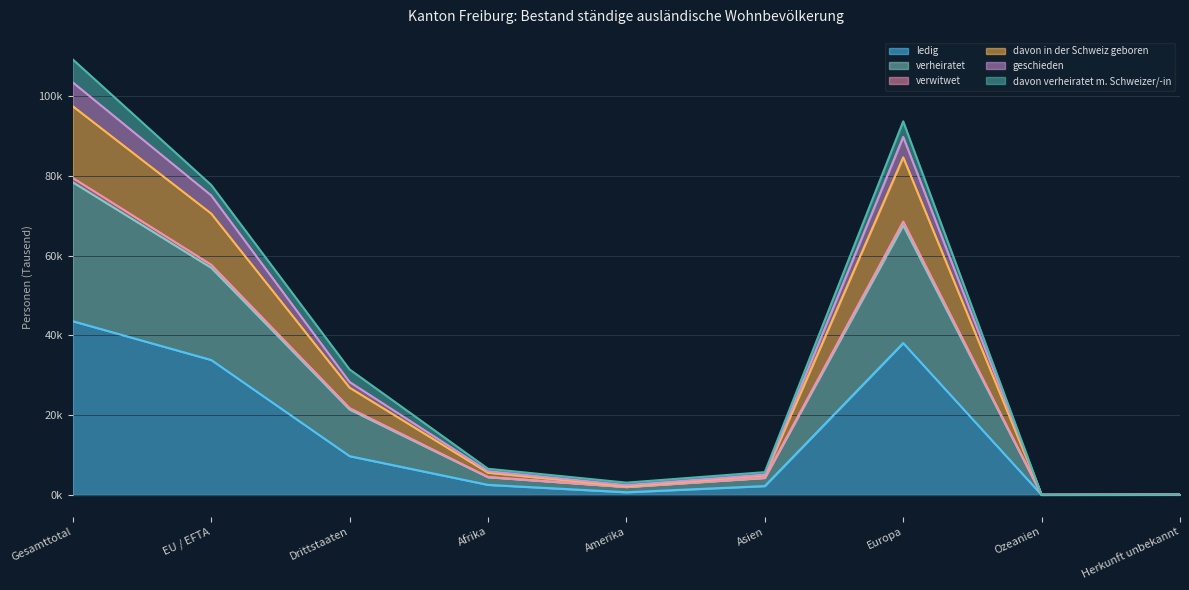

True or false: verwitwet and geschieden cross at least once.

False